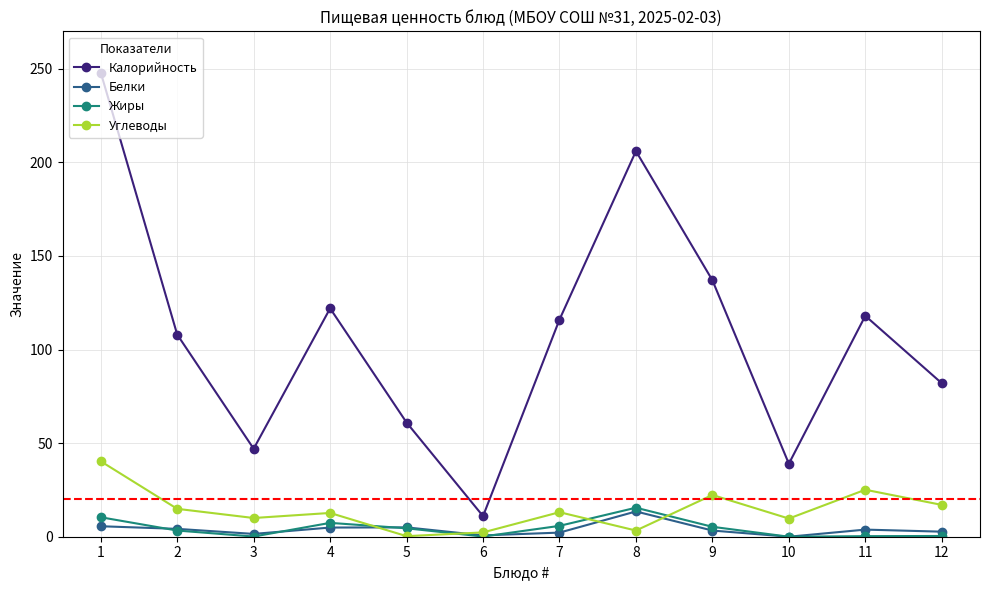

Which series has the largest range (max minus min)?

Калорийность